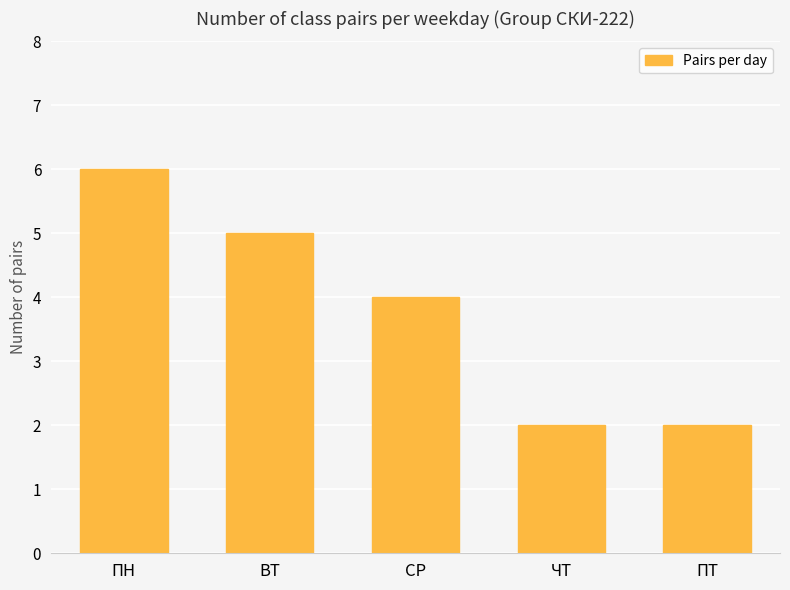

Which has a higher value, ВТ or ЧТ?

ВТ